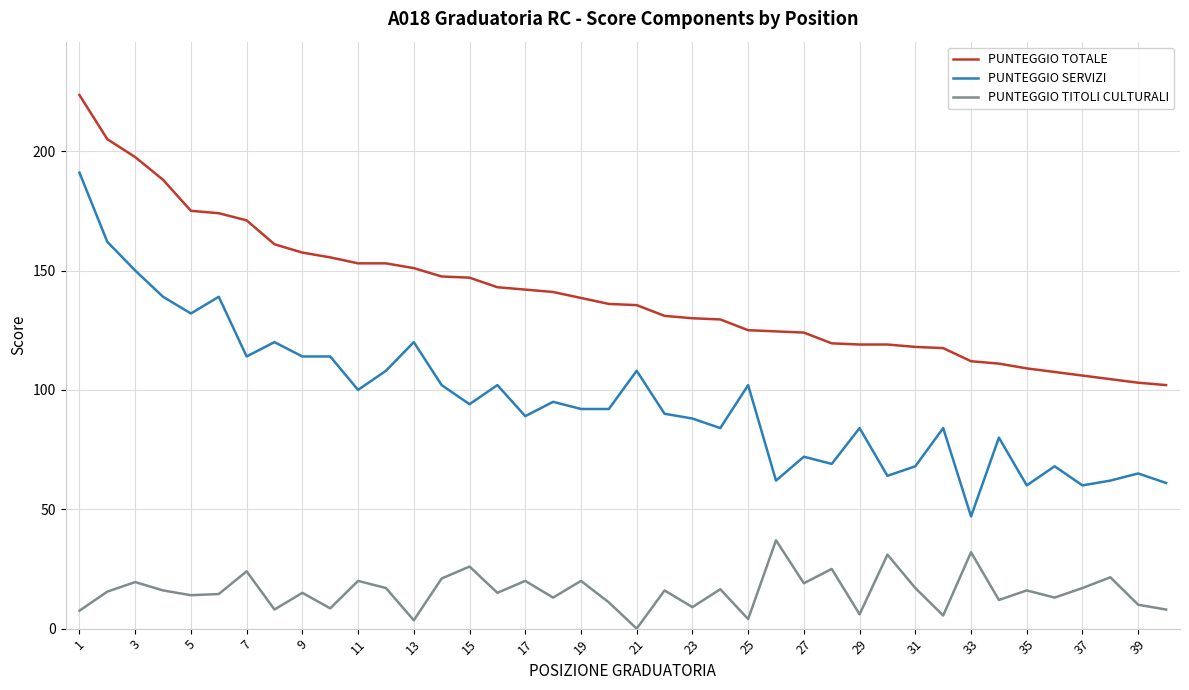

List the series in order of their peak value, highest first.

PUNTEGGIO TOTALE, PUNTEGGIO SERVIZI, PUNTEGGIO TITOLI CULTURALI